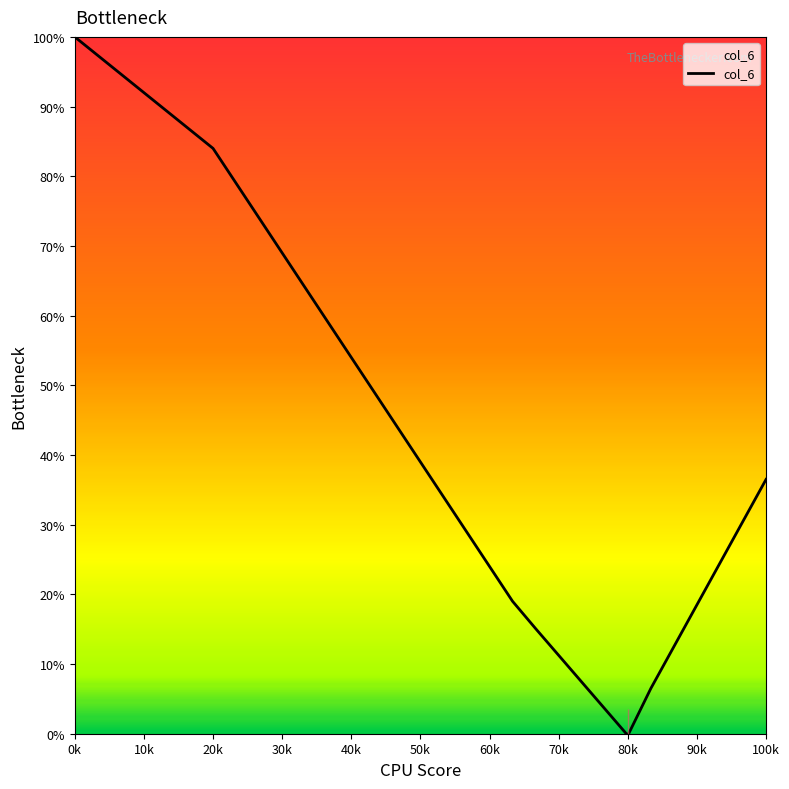

What is the greatest value displayed?

100.0